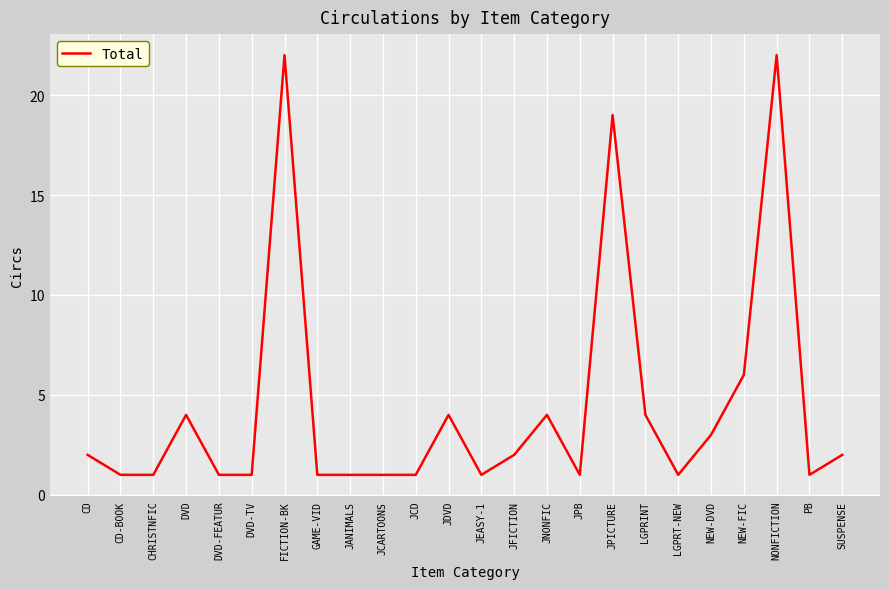

What is the sum of the values at DVD-TV and PB?

2